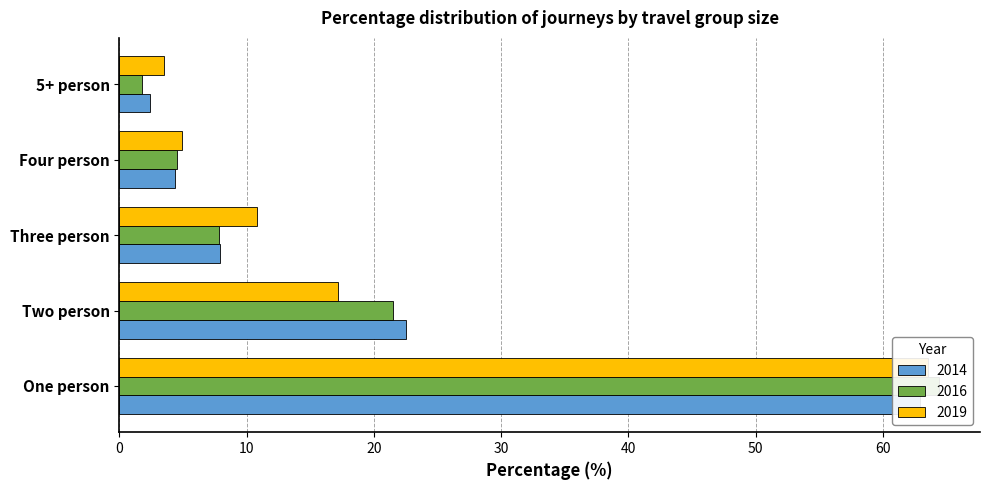

True or false: 2014 has a value of 2.4 at 5+ person.

True